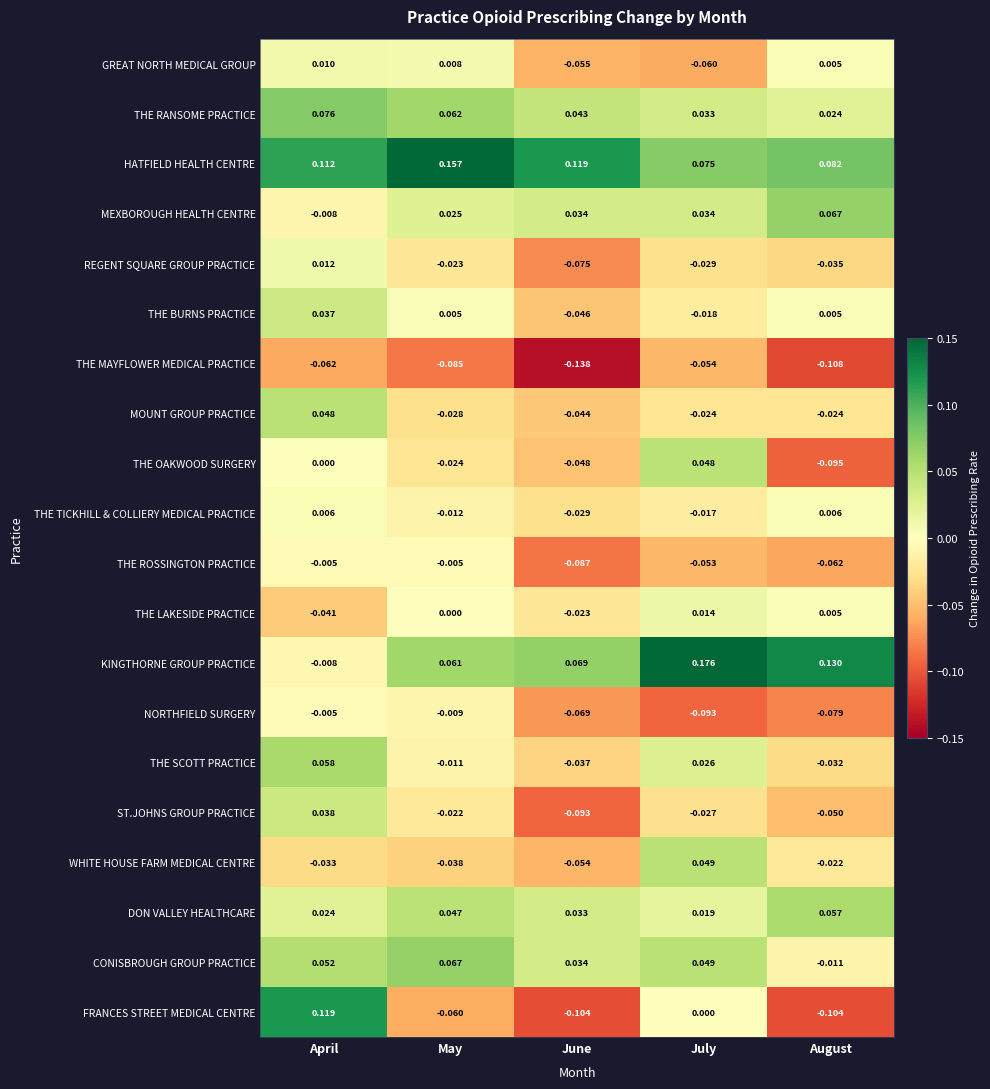

Between April and August, which series saw the biggest shift?

FRANCES STREET MEDICAL CENTRE